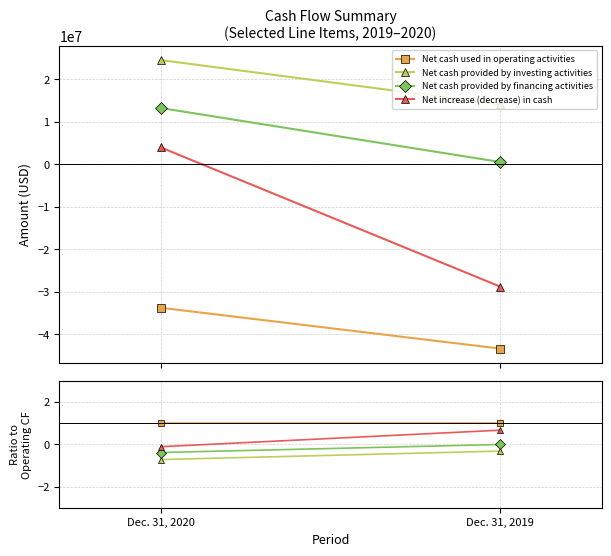

At which category is the sum across all series the highest?

Dec. 31, 2019